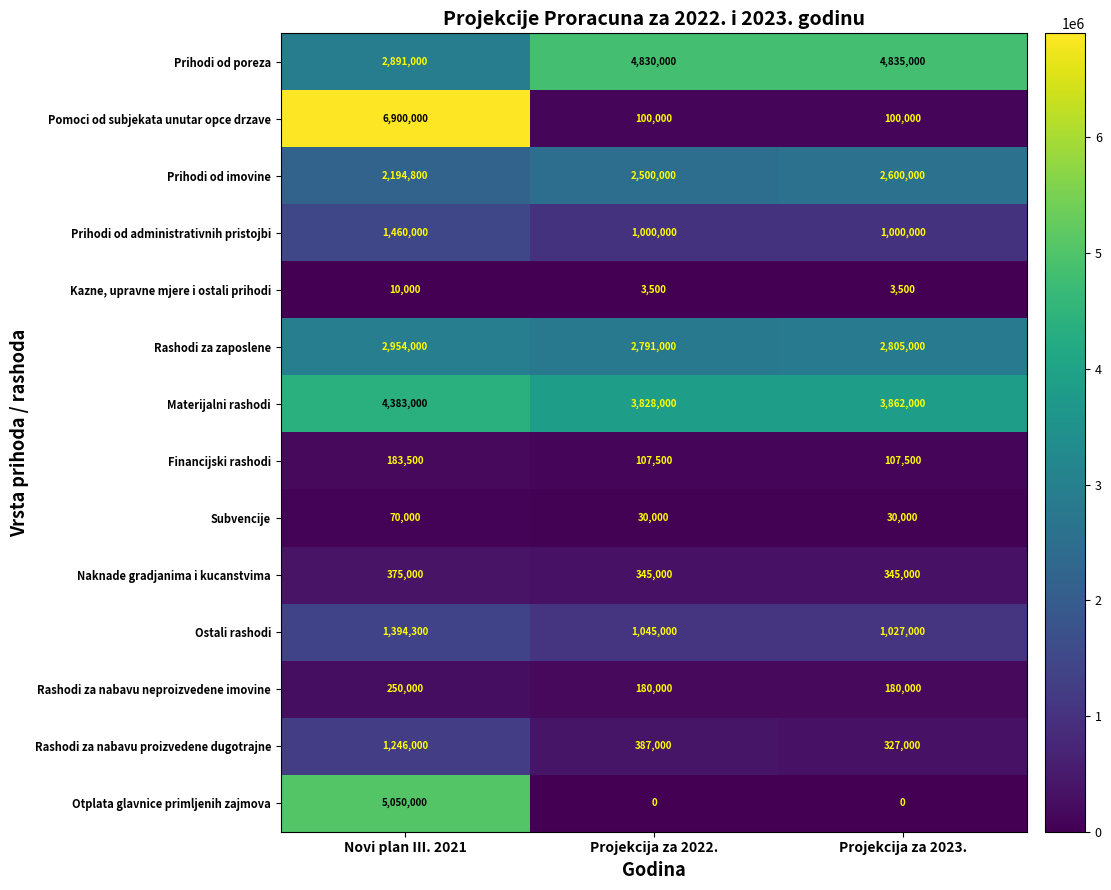

What is the maximum value shown in the chart?

6900000